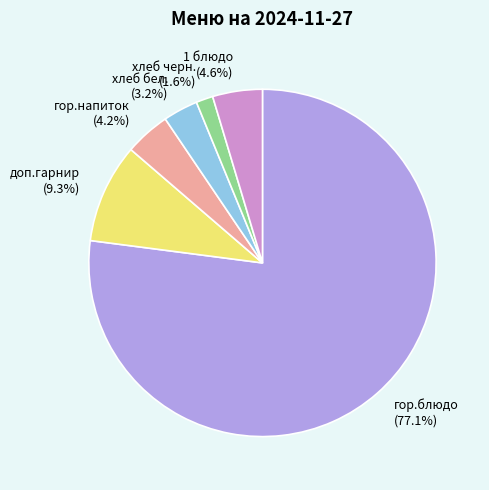

What is the largest slice in the pie chart?

гор.блюдо